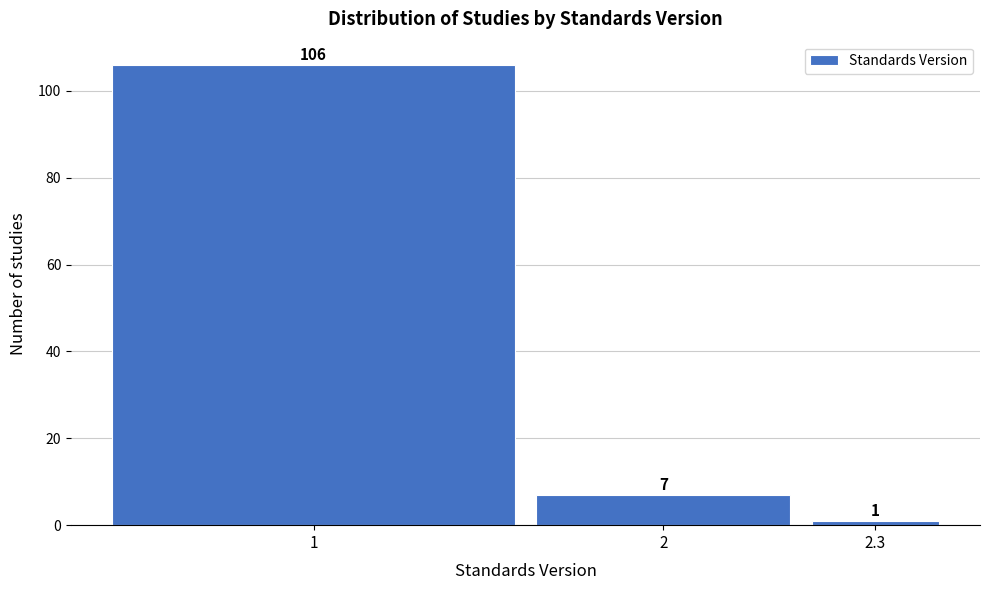

Reading left to right, extract all data points from this chart.

1=106	2=7	2.3=1